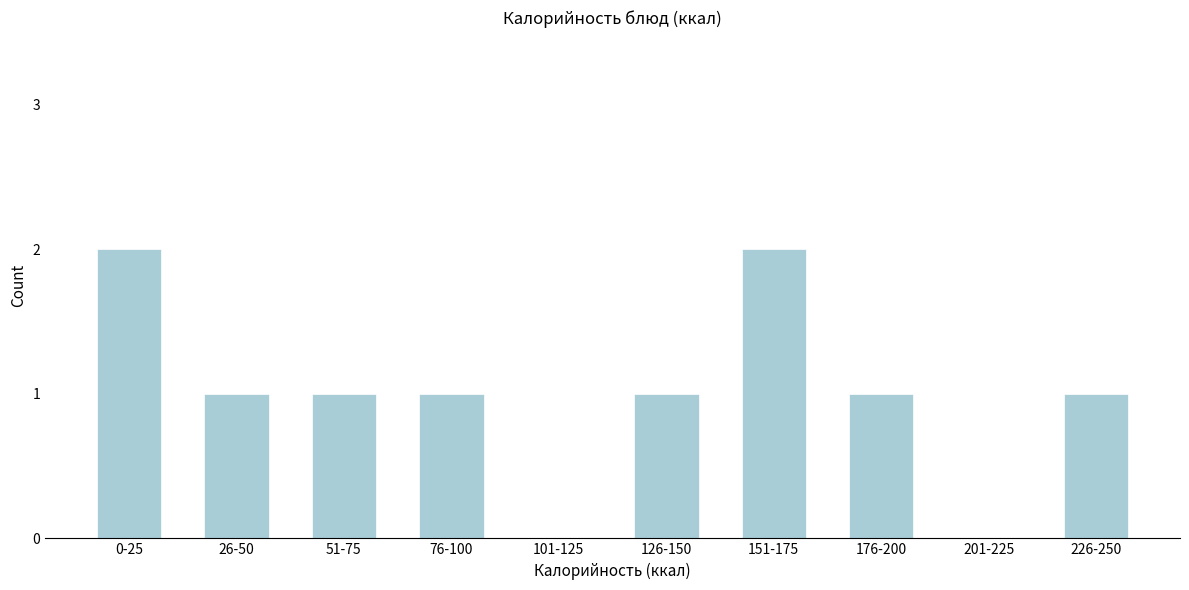

Reading left to right, list all the values displayed in this chart.

0-25=2	26-50=1	51-75=1	76-100=1	101-125=0	126-150=1	151-175=2	176-200=1	201-225=0	226-250=1